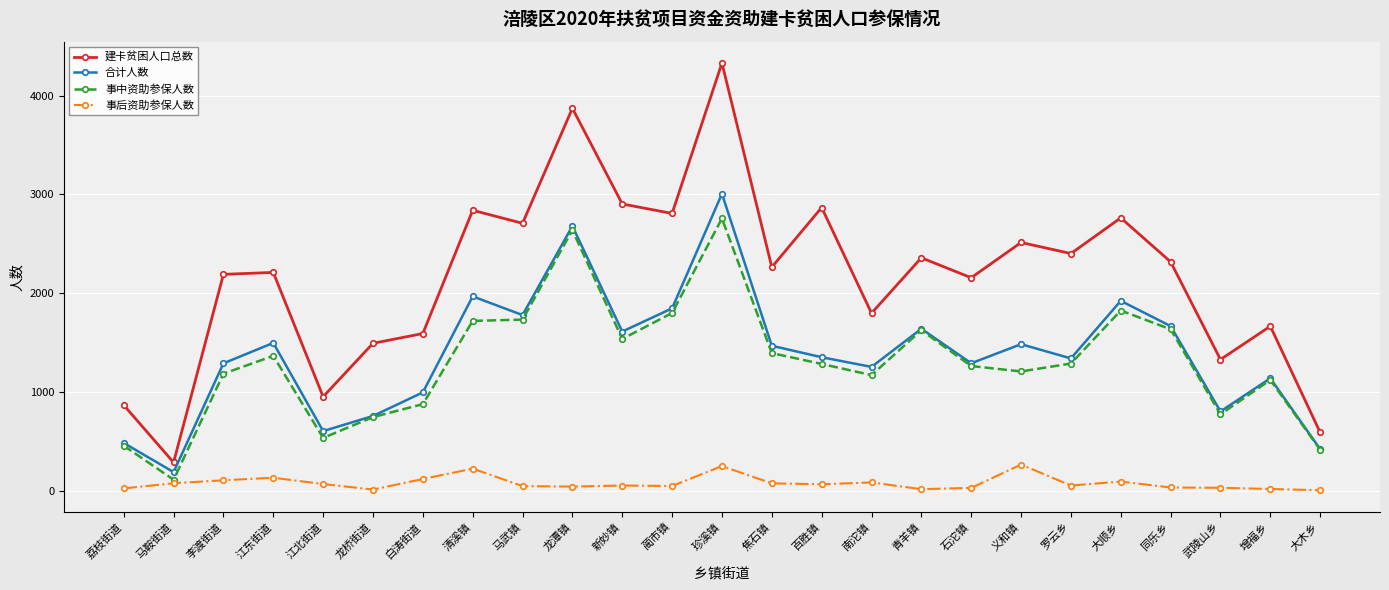

What is the label of the 25th point from the left?

大木乡